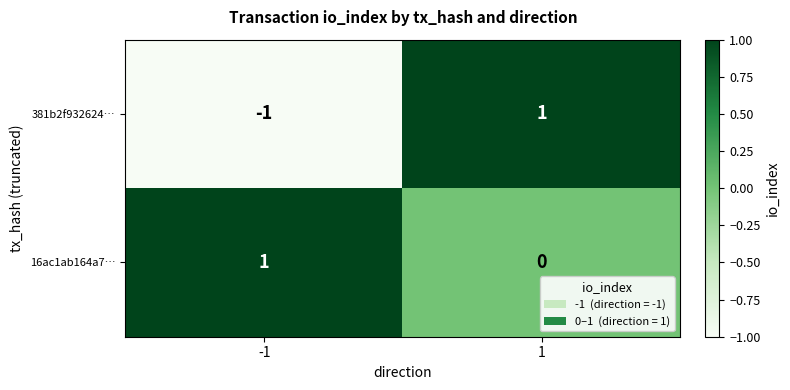

The value of 16ac1ab164a7… at 1 is 0. True or false?

True